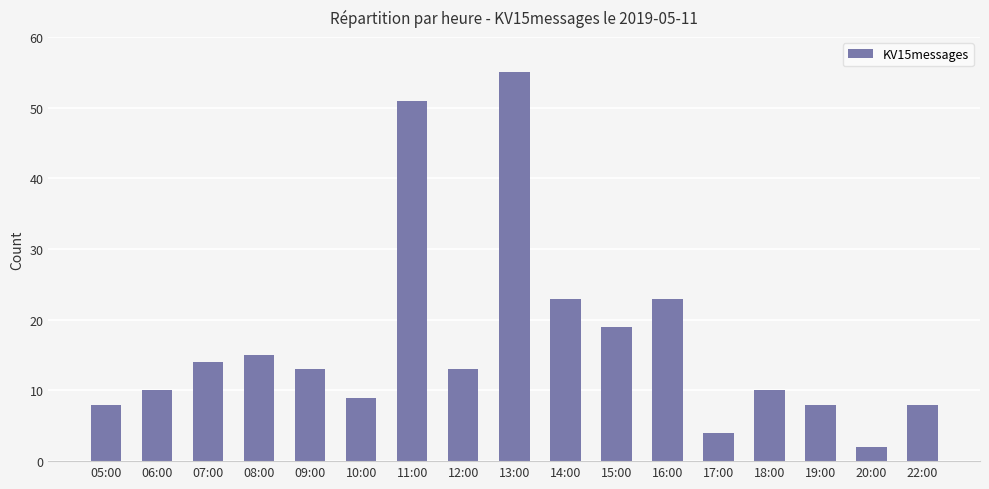

What is the sum of the values at 09:00 and 20:00?

15